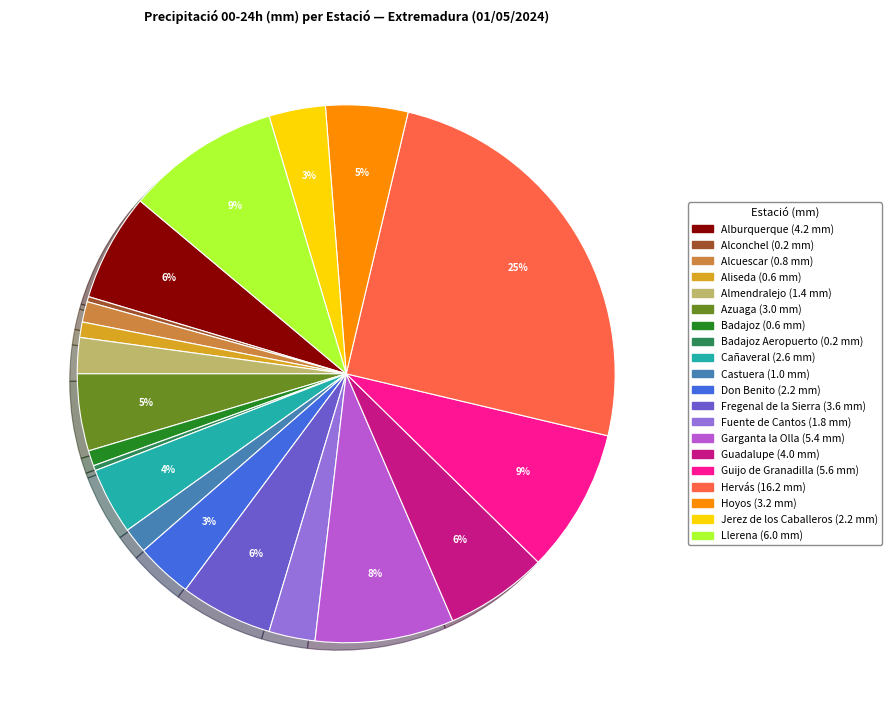

To the nearest percent, what is the average slice percentage?

5%